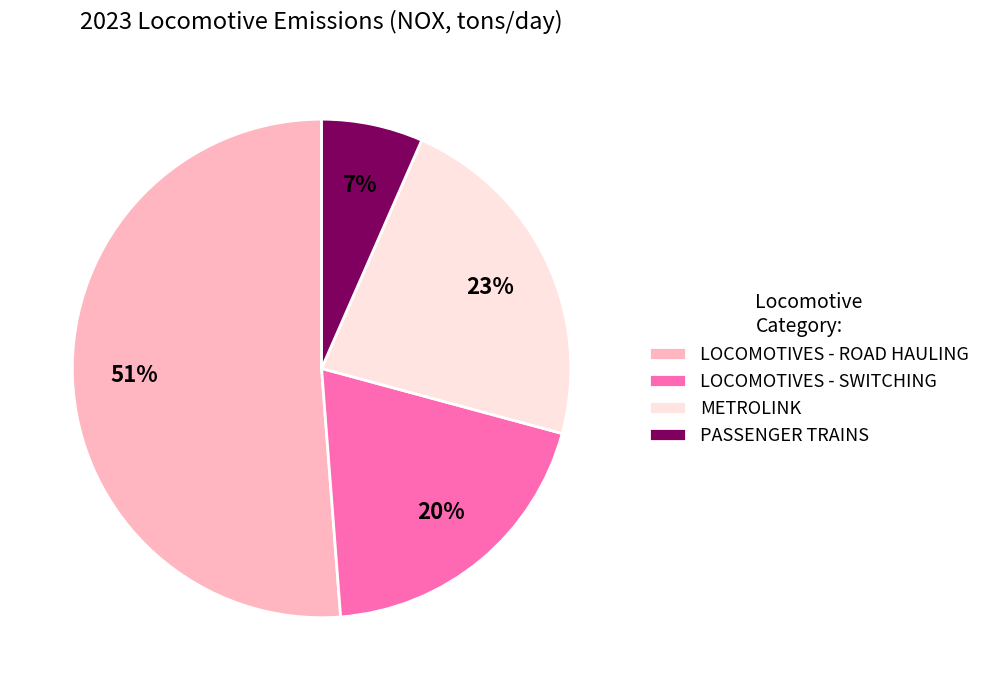

How many segments does this pie chart have?

4